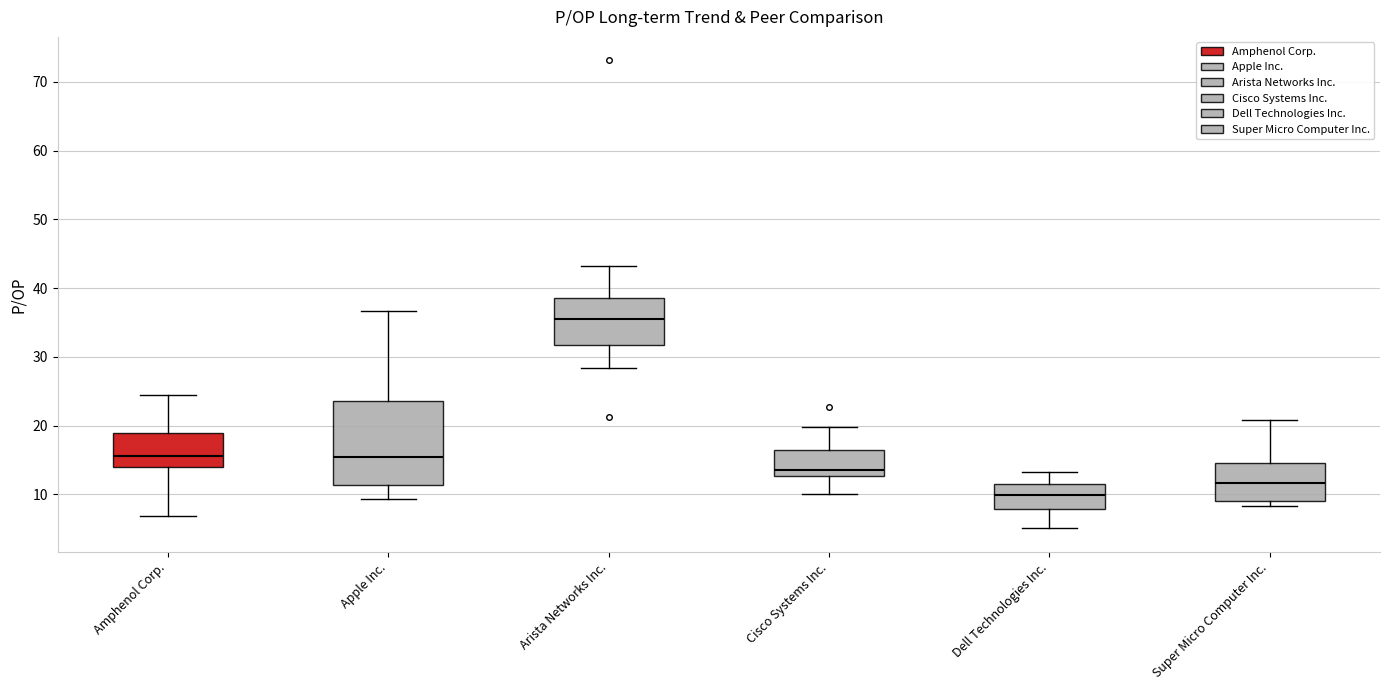

Comparing the boxes themselves (not the whiskers), which one is the tallest?

Apple Inc.